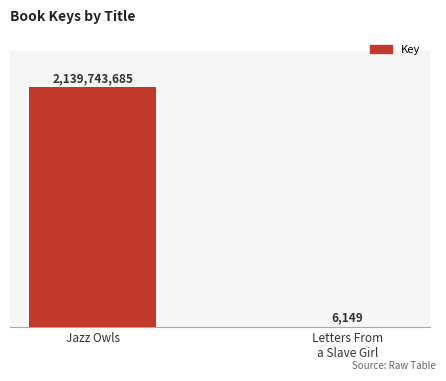

The value at Jazz Owls is 3801098103. True or false?

False